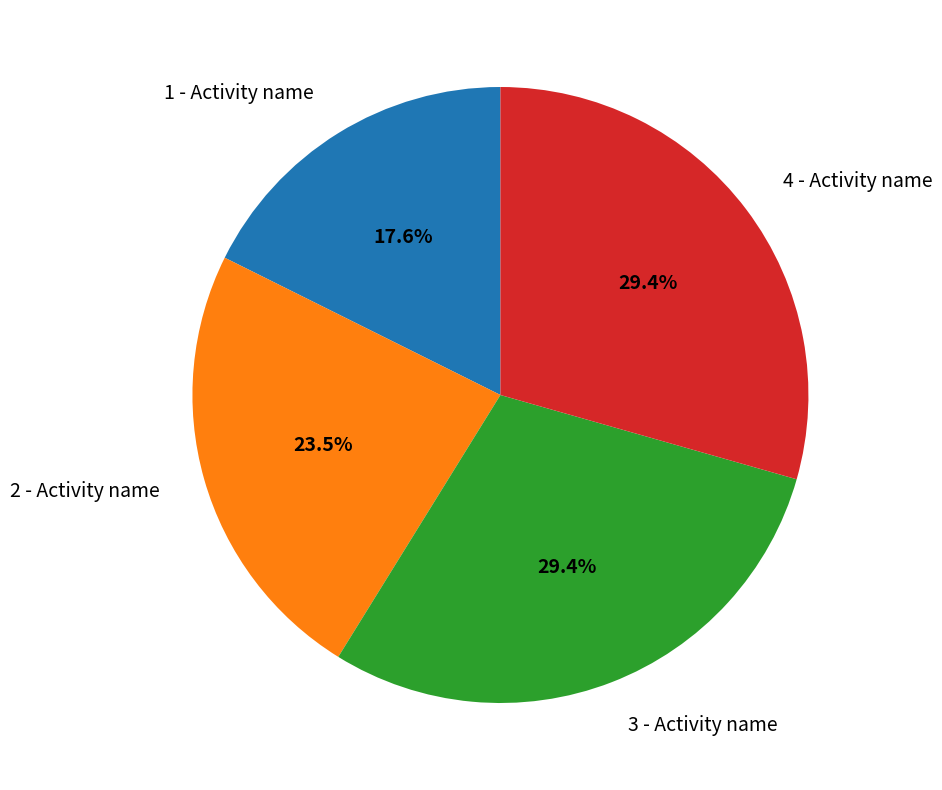

To the nearest percent, what is the difference between the 1 - Activity name and 4 - Activity name slice percentages?

12%